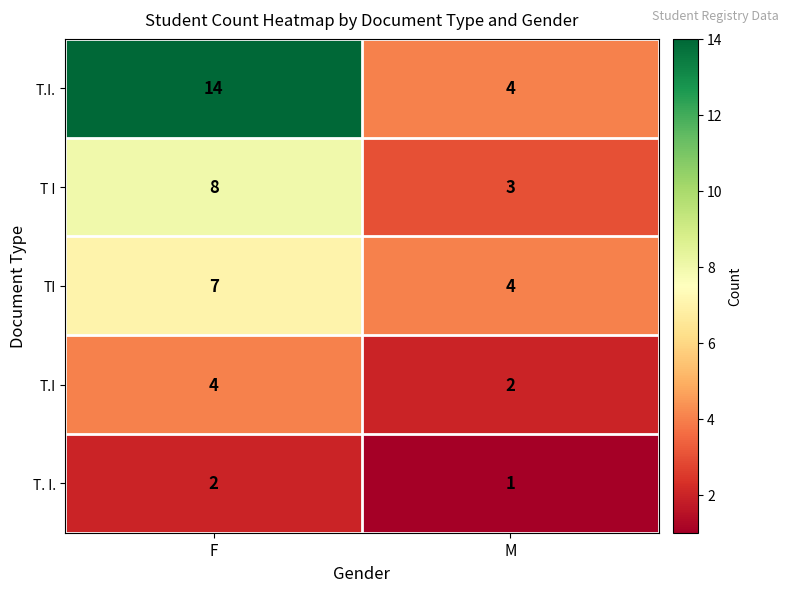

What is the difference between the maximum and minimum values in the T.I. series?

10